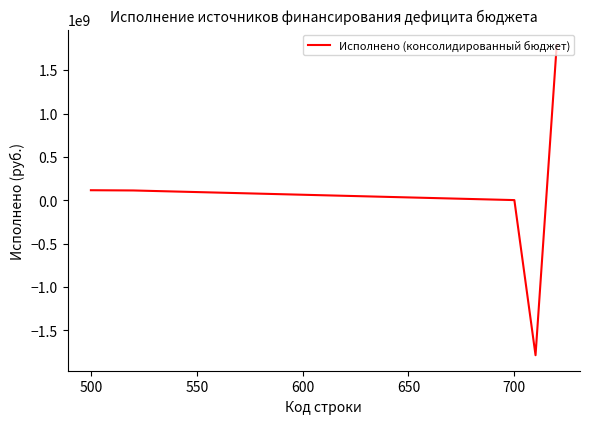

How many interior local valleys (lower than both neighbors) does the data have?

1